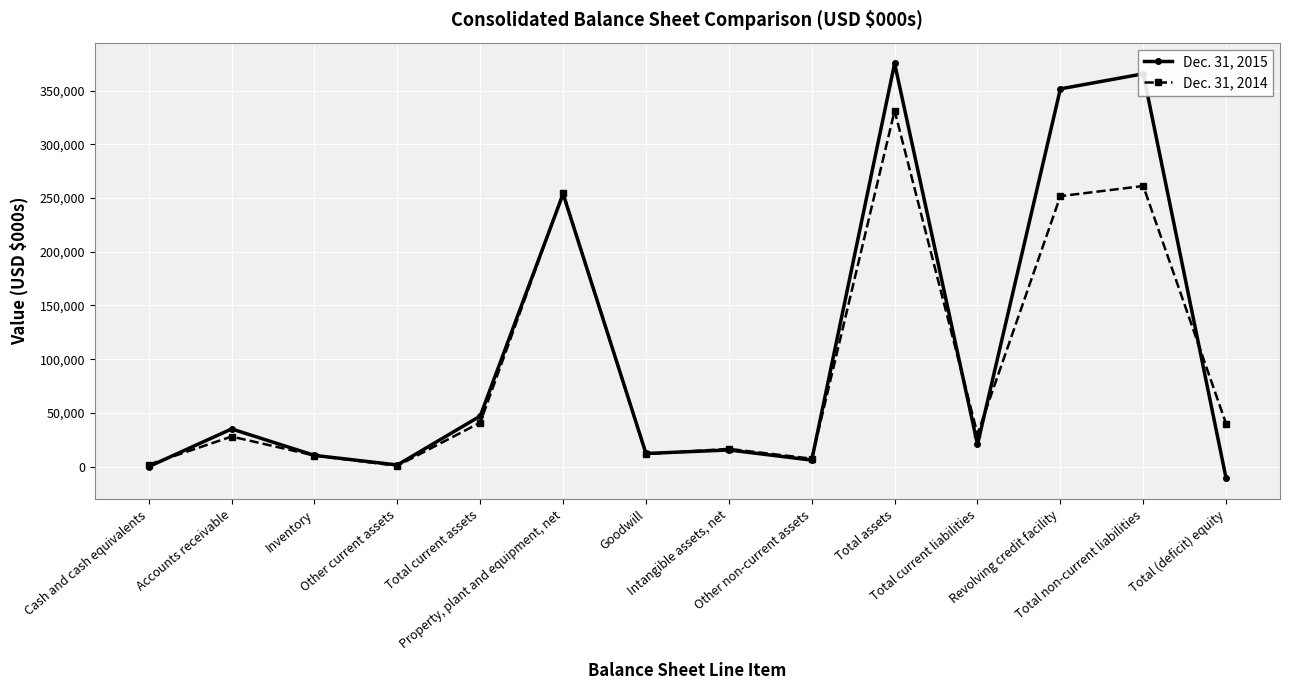

True or false: Dec. 31, 2015 has more than 2 points higher than both neighbors.

True